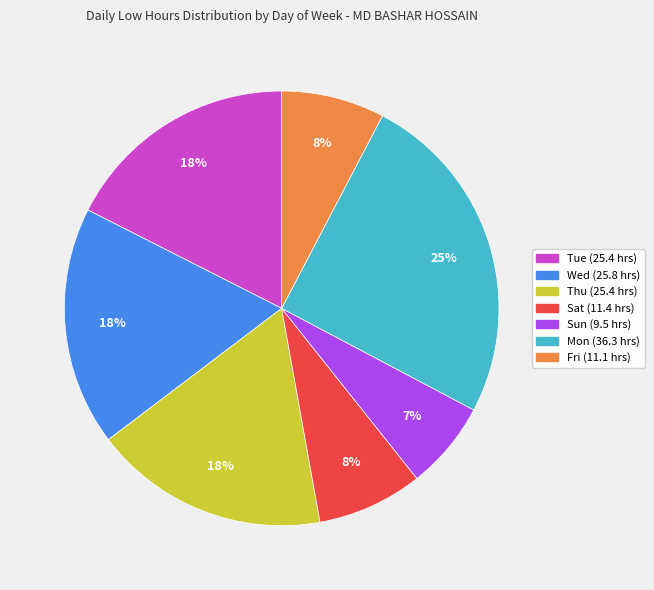

To the nearest percent, what is the average slice percentage?

14%